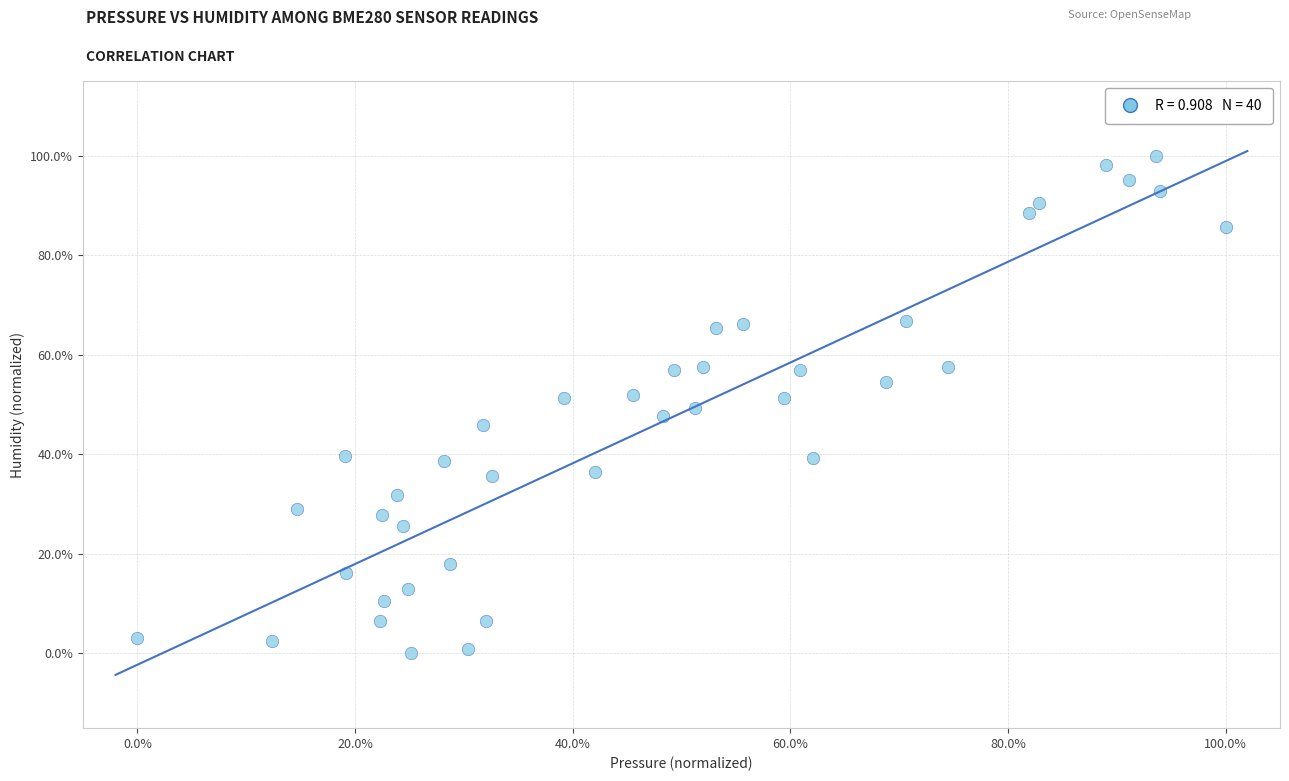

What is the range of X values (max minus min)?

100.0